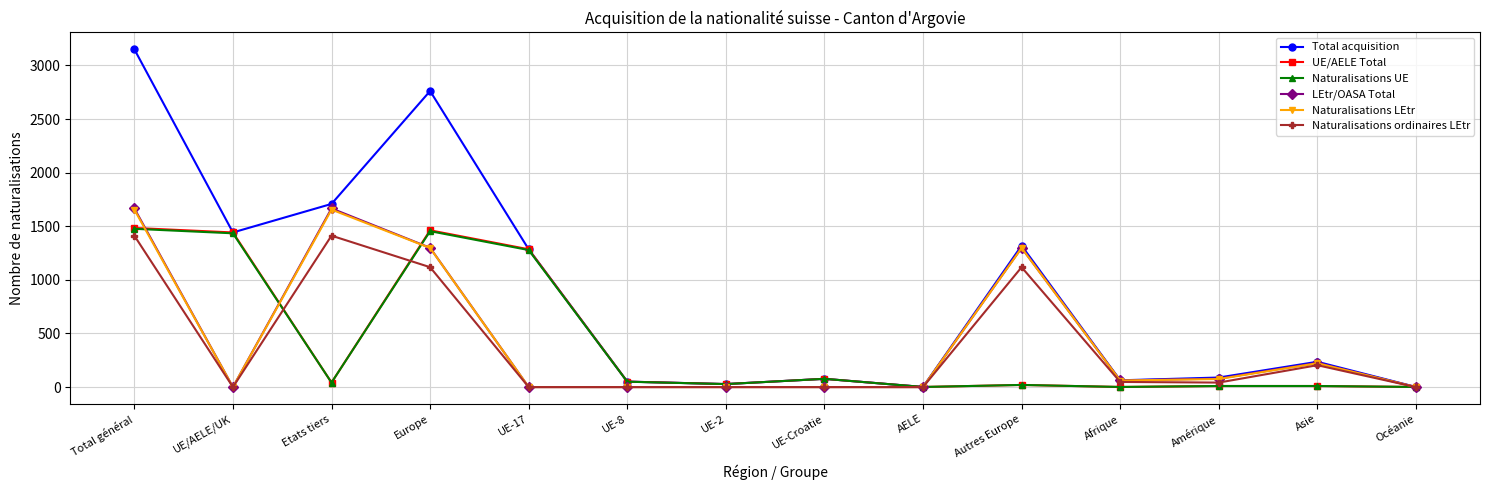

Which series has the widest spread of values?

Total acquisition